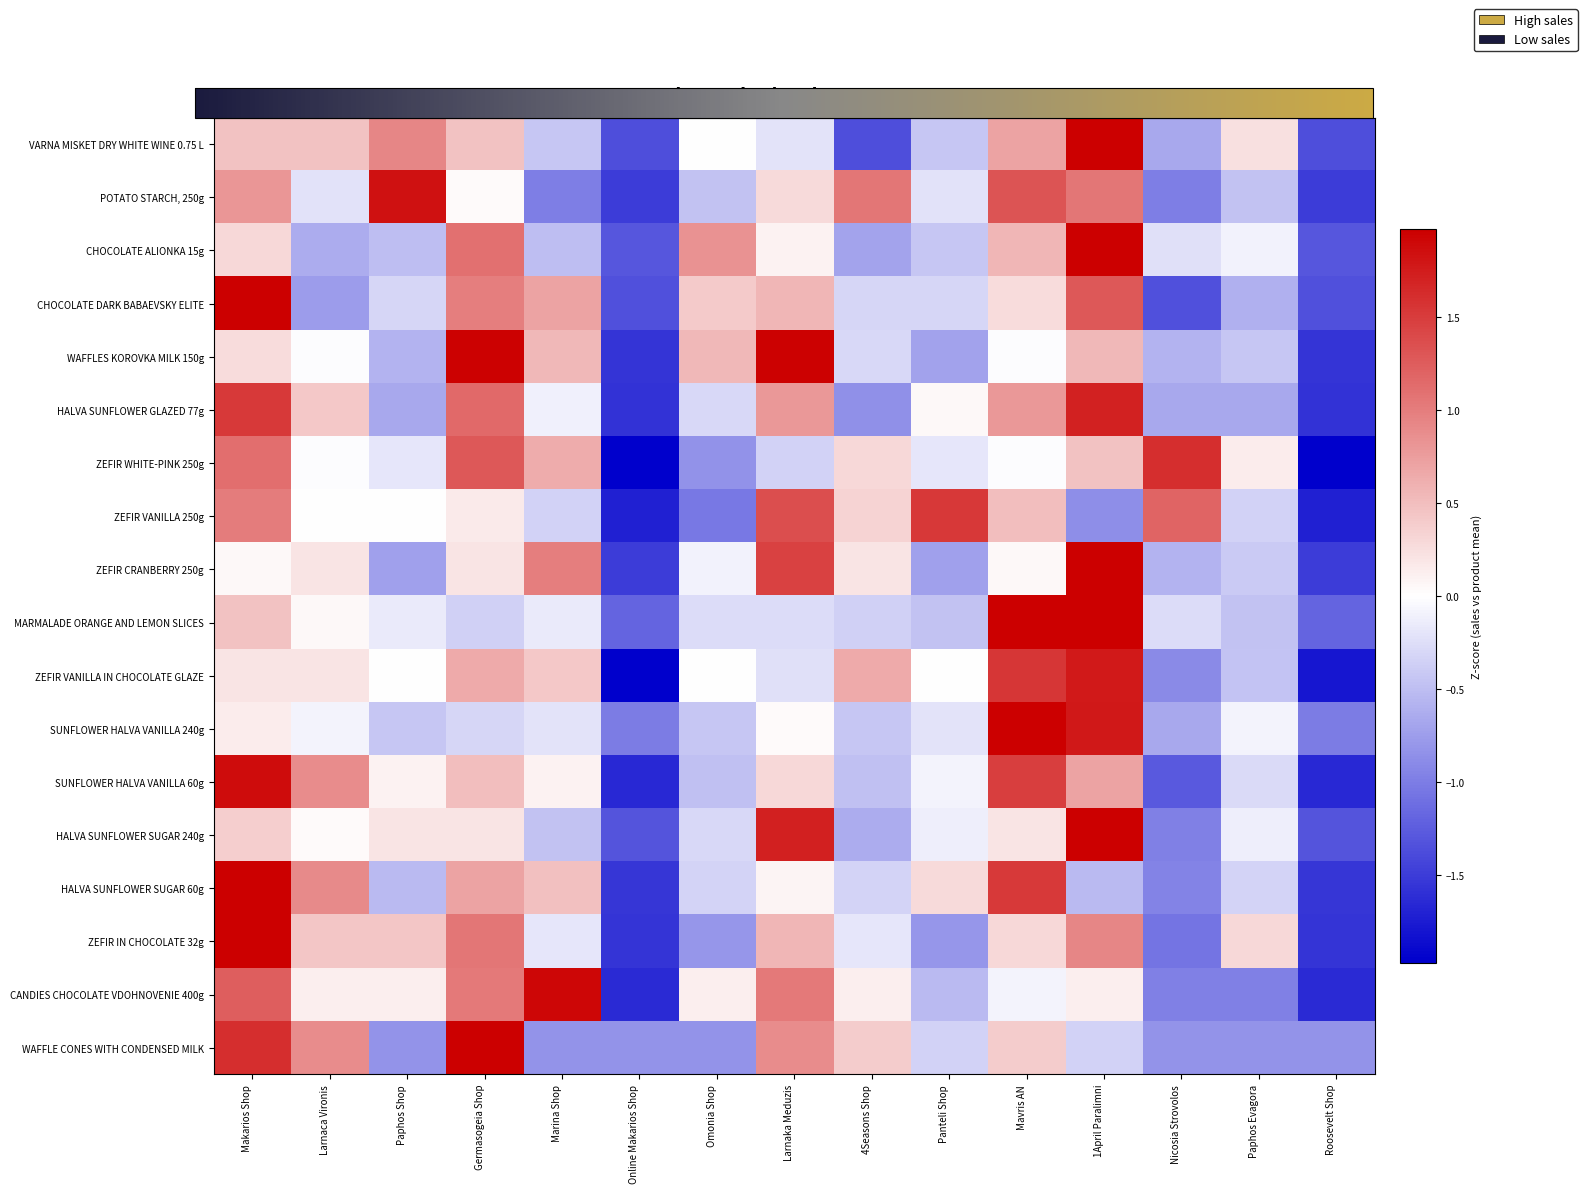

Which category has the highest value across all series?

Mavris AN